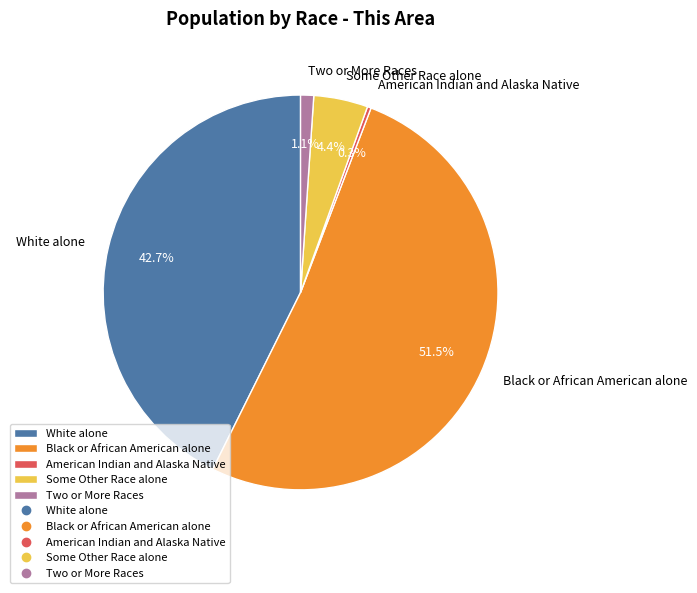

What is the largest slice in the pie chart?

Black or African American alone